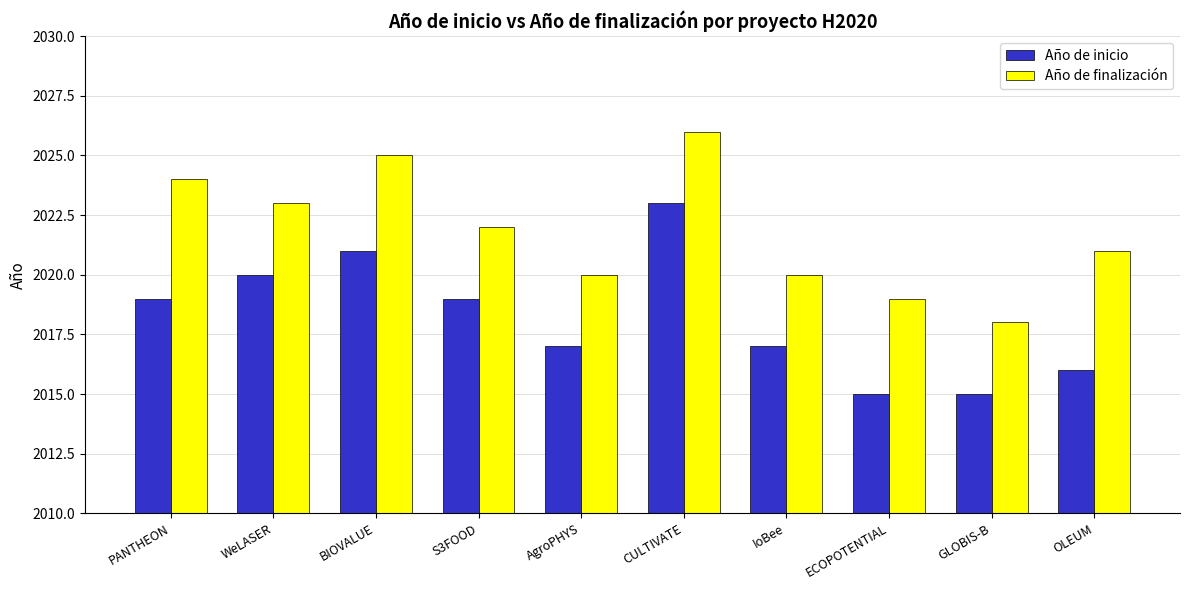

Which series changed the most between ECOPOTENTIAL and GLOBIS-B?

Año de finalización